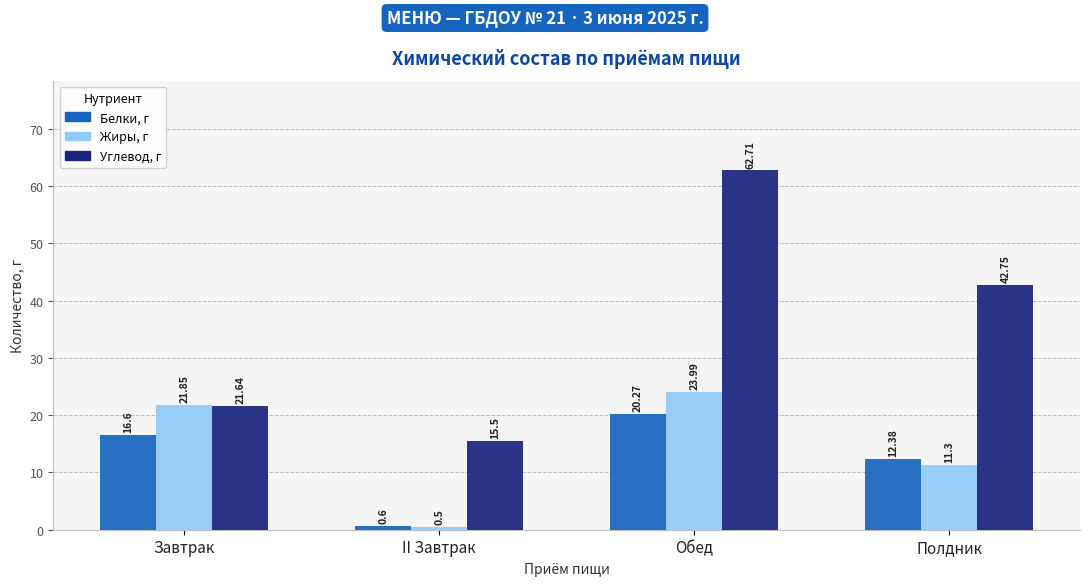

Rank the categories by Белки, г value from highest to lowest.

Обед, Завтрак, Полдник, II Завтрак